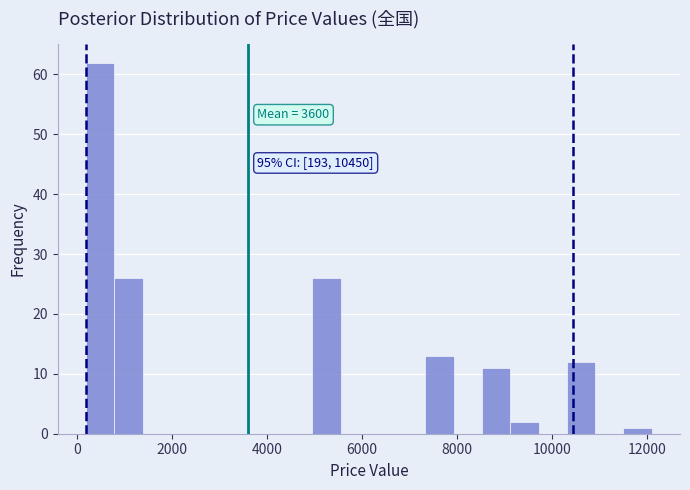

Around what value on the x-axis is the tallest bar? Give the approximate position of its centre, as read against the axis.

400